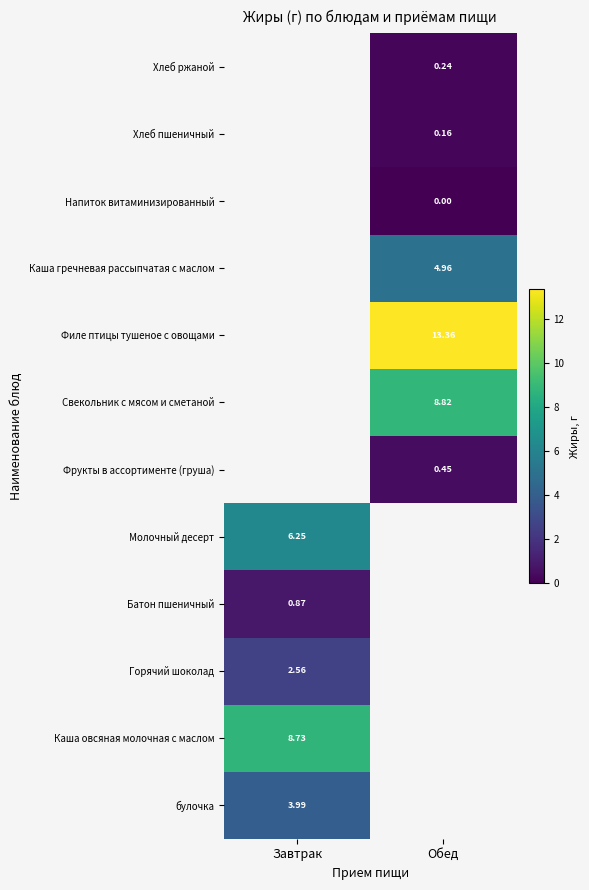

At which label does Хлеб ржаной reach its peak?

Завтрак